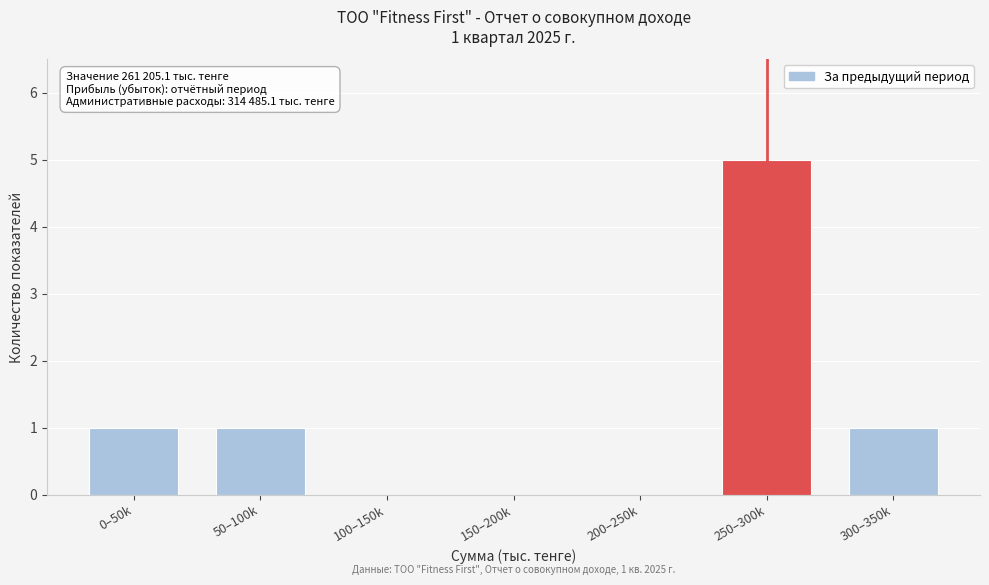

Reading left to right, transcribe all the data shown in this chart.

0–50k=1	50–100k=1	100–150k=0	150–200k=0	200–250k=0	250–300k=5	300–350k=1